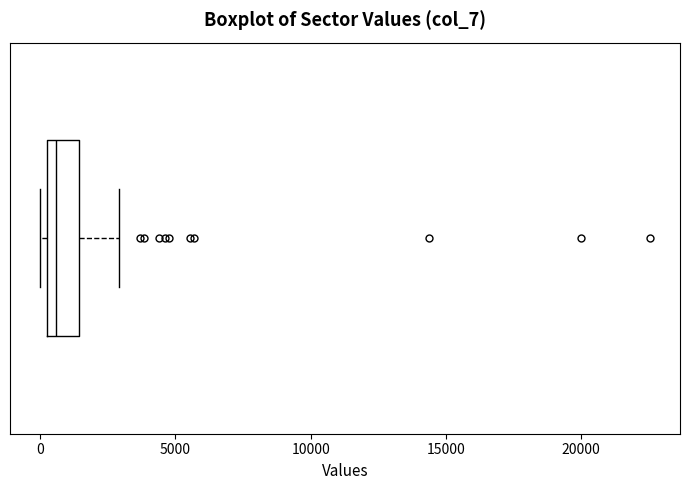

Transcribe this box plot: give where the median line is, the range the box spans, and where the two whiskers end, as read against the x-axis. The values are not printed on the chart, so give them approximately, as read against the axis.

median 500, box 0 to 1500, whiskers 0 (just left of the box's left edge) to 3000